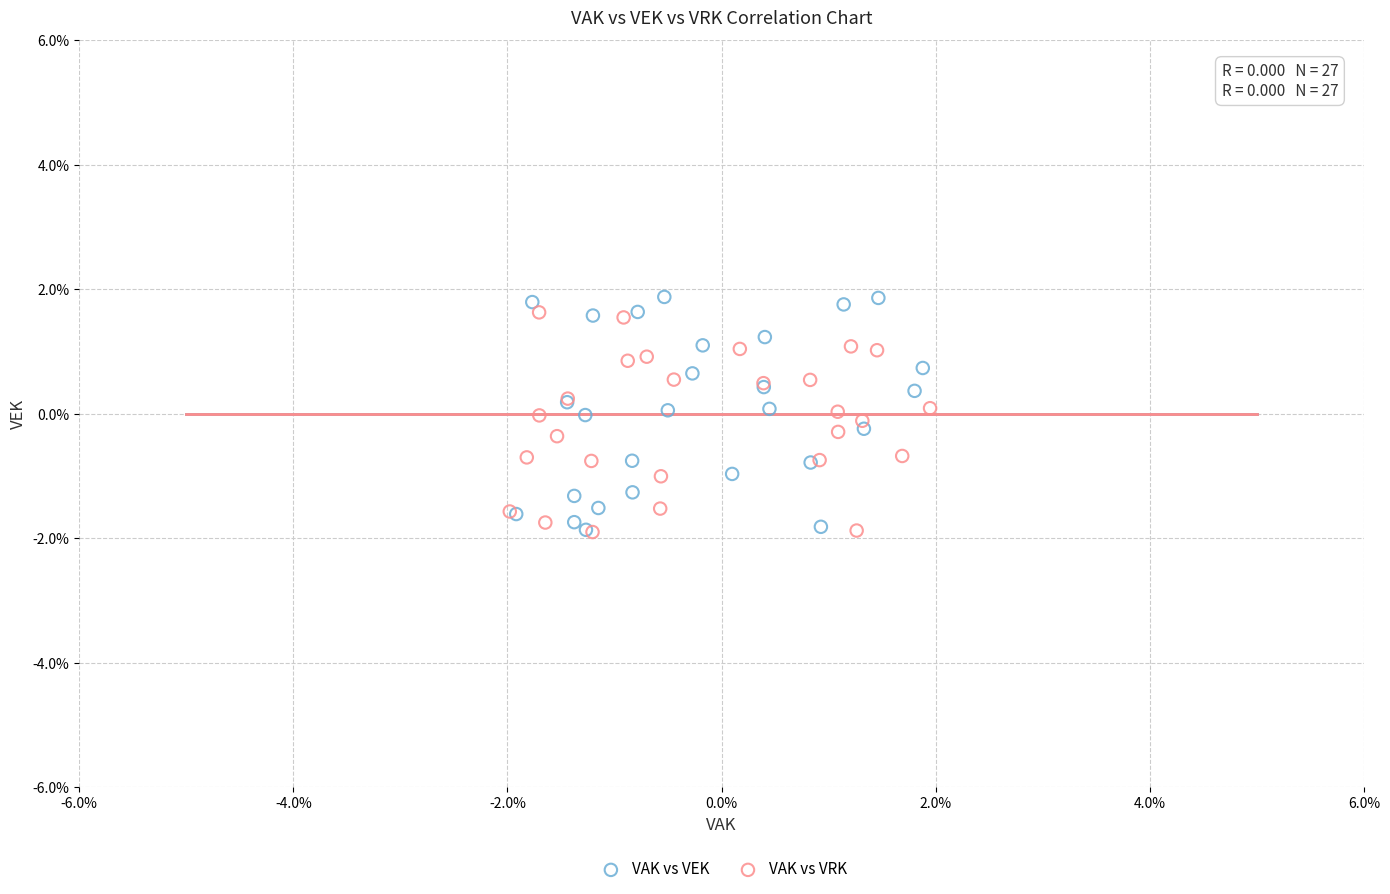

Which series has the widest spread of Y values?

VAK vs VEK